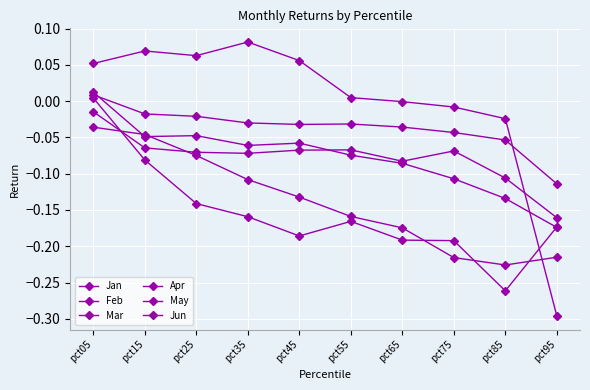

How many data points does each series have?

10